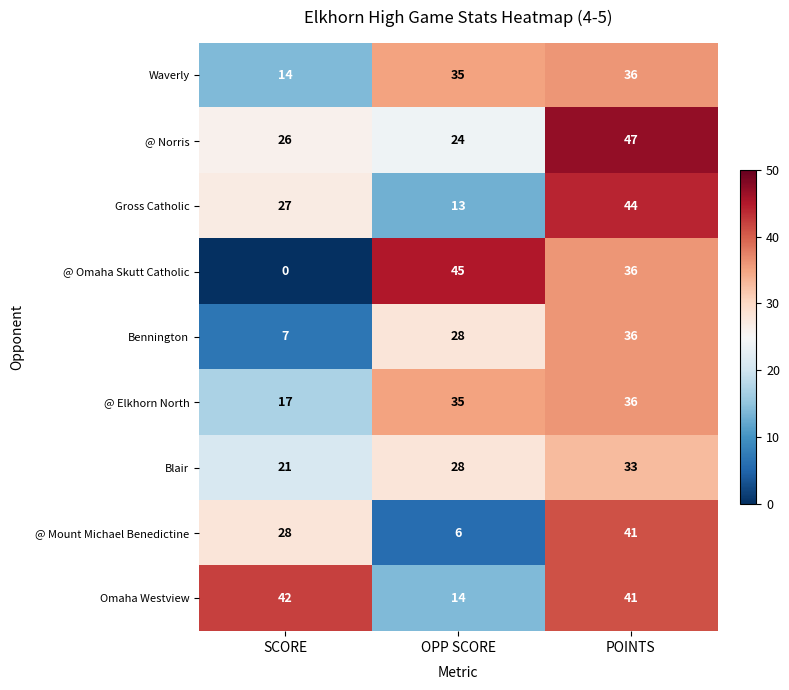

Reading right to left, extract all data points from this chart.

Waverly: POINTS=36	OPP SCORE=35	SCORE=14
@ Norris: POINTS=47	OPP SCORE=24	SCORE=26
Gross Catholic: POINTS=44	OPP SCORE=13	SCORE=27
@ Omaha Skutt Catholic: POINTS=36	OPP SCORE=45	SCORE=0
Bennington: POINTS=36	OPP SCORE=28	SCORE=7
@ Elkhorn North: POINTS=36	OPP SCORE=35	SCORE=17
Blair: POINTS=33	OPP SCORE=28	SCORE=21
@ Mount Michael Benedictine: POINTS=41	OPP SCORE=6	SCORE=28
Omaha Westview: POINTS=41	OPP SCORE=14	SCORE=42